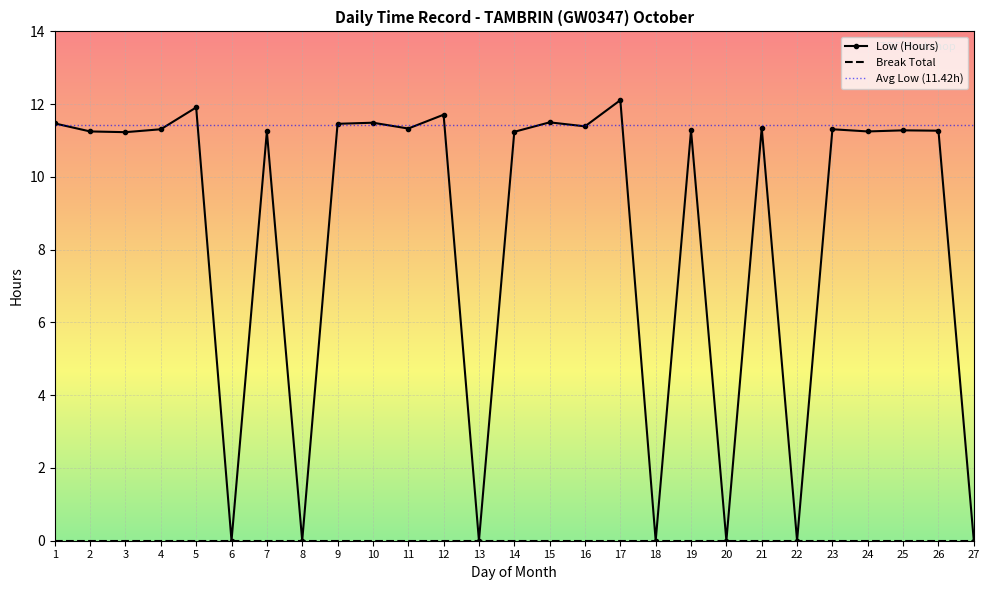

Is it true that the value at 15 is 11.5?

True